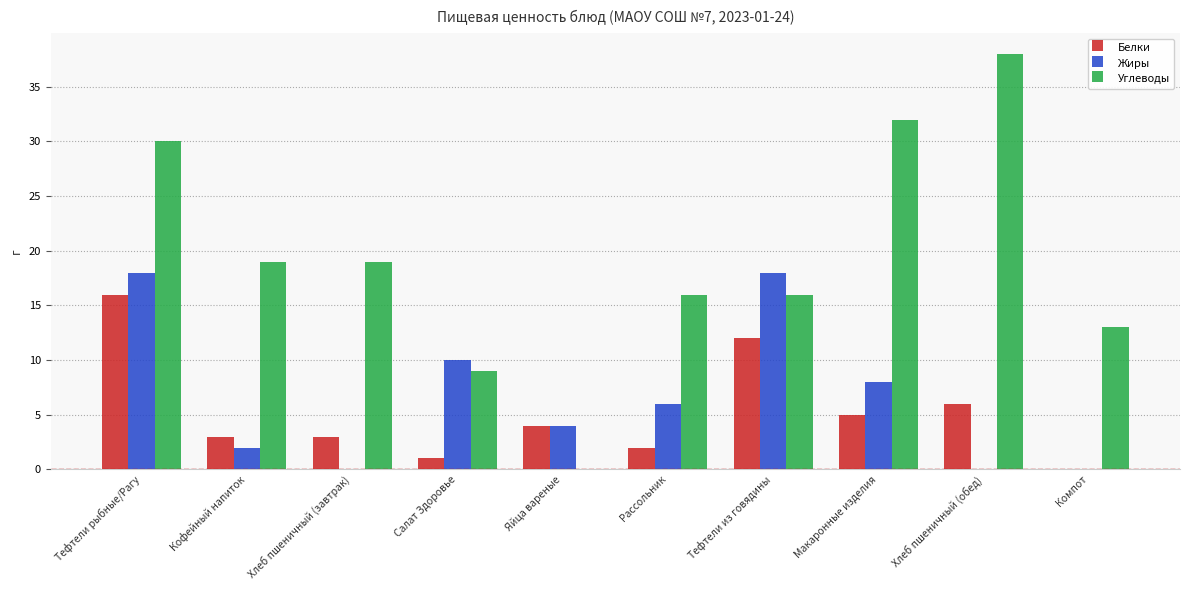

Between Тефтели из говядины and Компот, which series saw the biggest shift?

Жиры